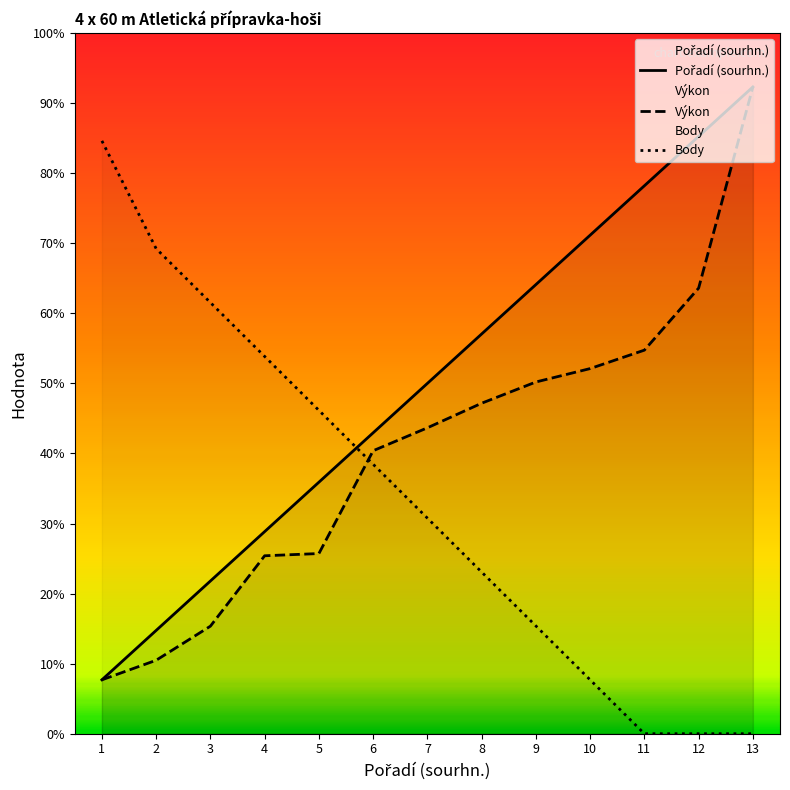

Where does the Pořadí (sourhn.) series first go above 6?

7